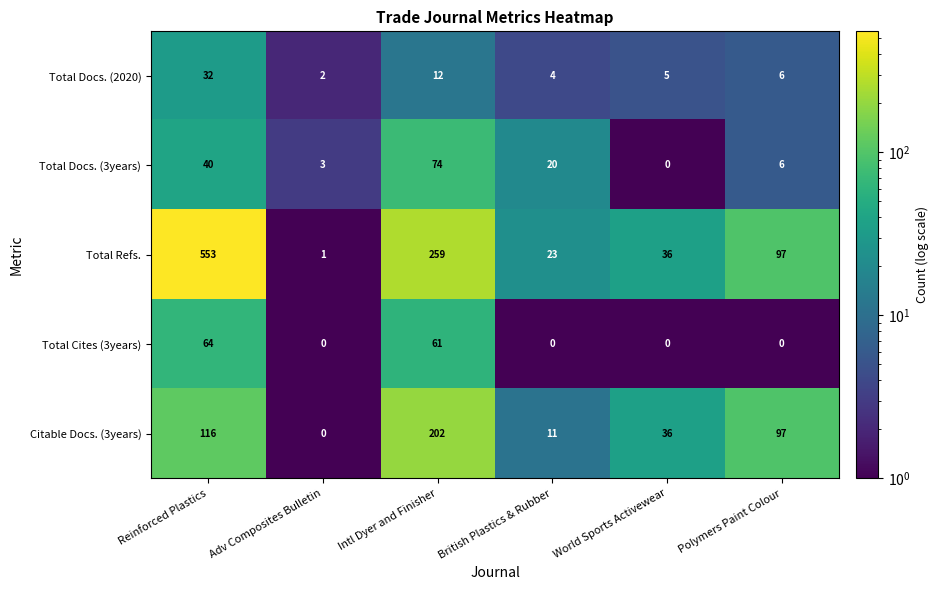

The Total Cites (3years) series shows 61 at Intl Dyer and Finisher. True or false?

True